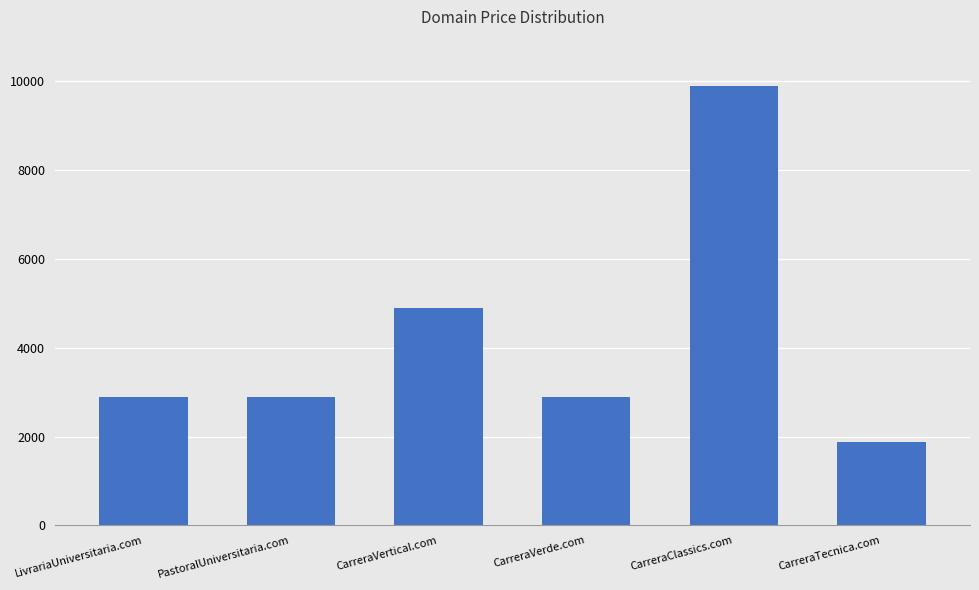

Does the chart contain any negative values?

No